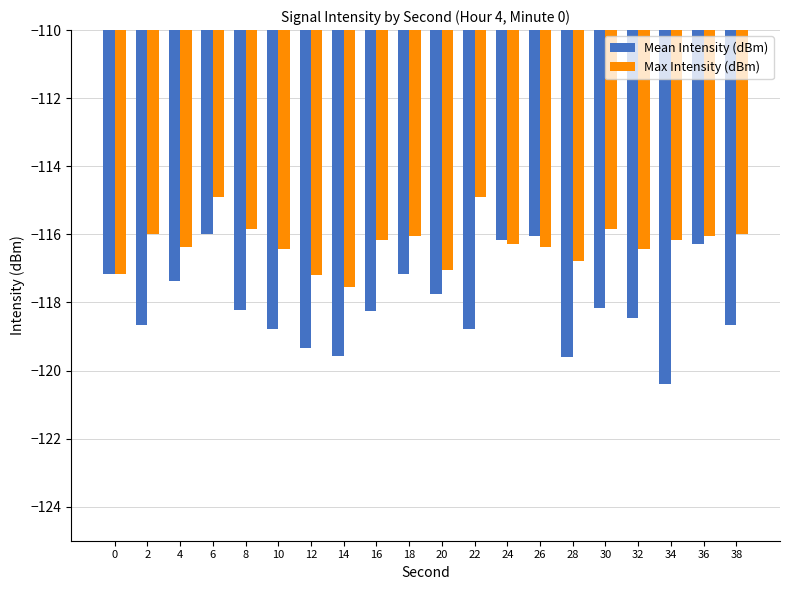

Between 4 and 14, which series saw the biggest shift?

Mean Intensity (dBm)